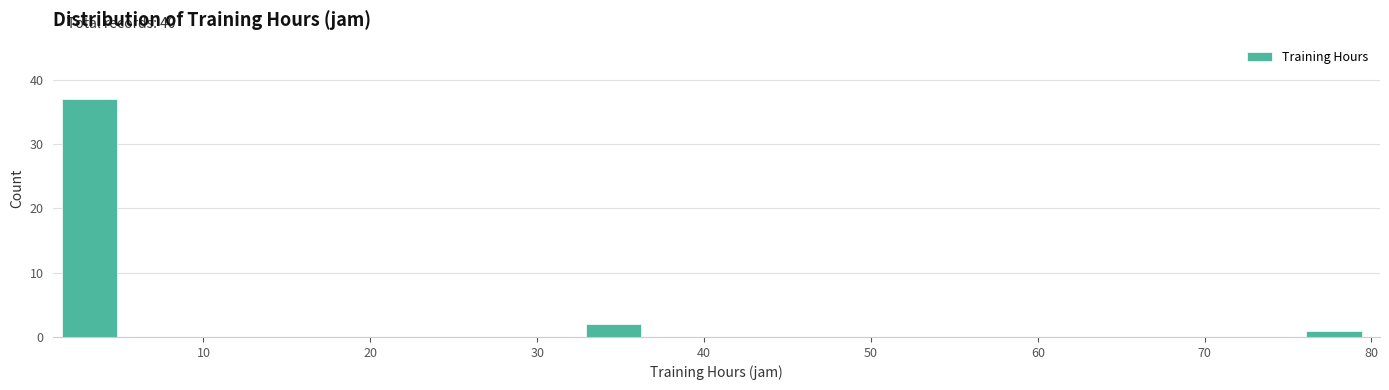

Read against the x-axis, roughly where is the centre of the tallest bar?

3